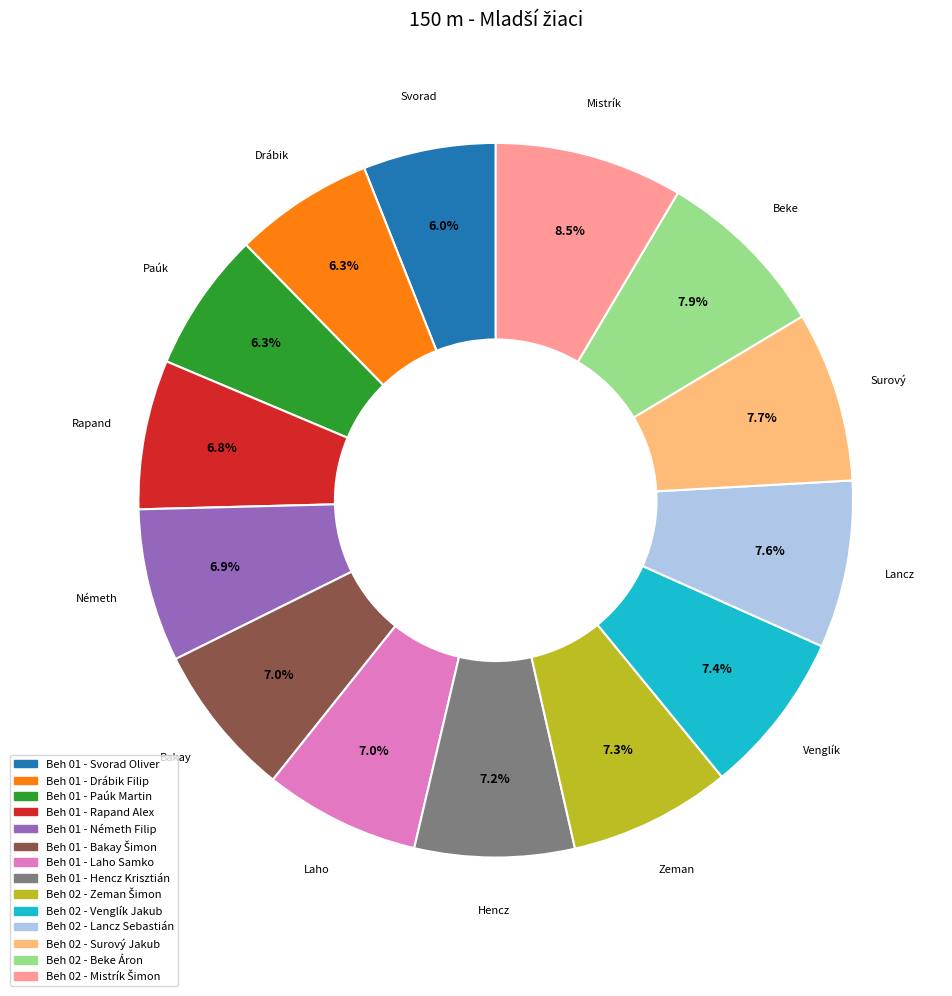

How much of the chart is everything except Beh 02 - Venglík Jakub?

92.6%